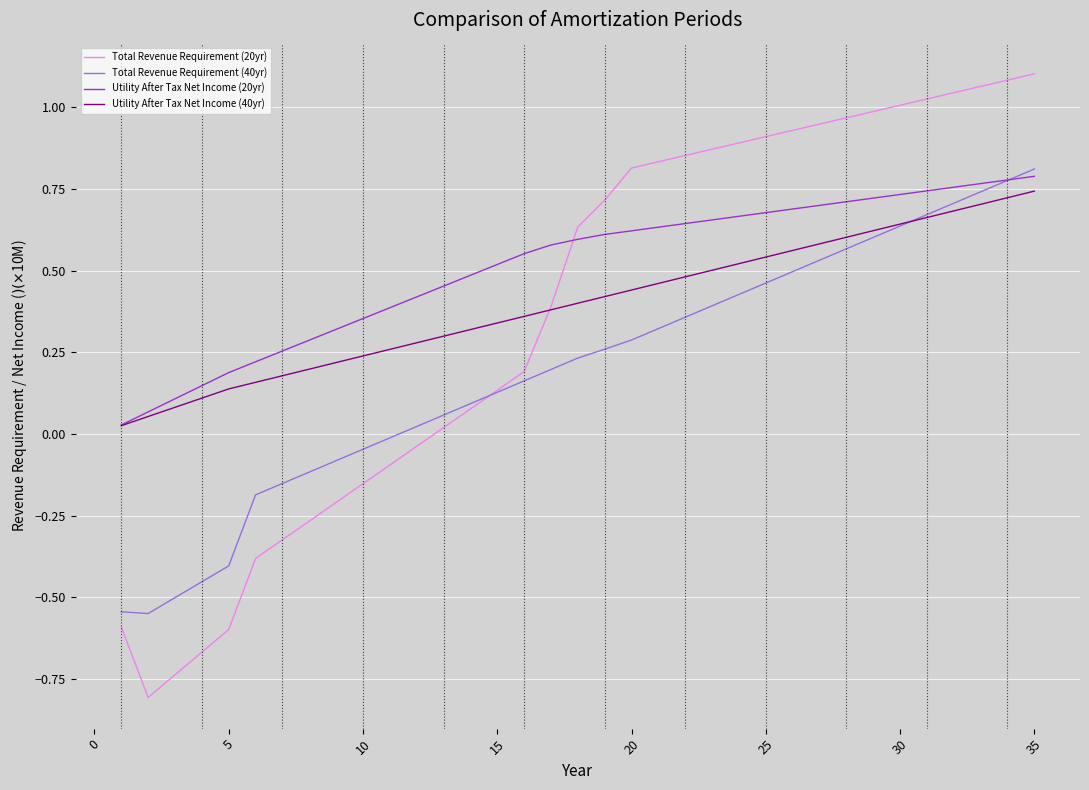

List the series in order of their peak value, lowest first.

Utility After Tax Net Income (40yr), Utility After Tax Net Income (20yr), Total Revenue Requirement (40yr), Total Revenue Requirement (20yr)